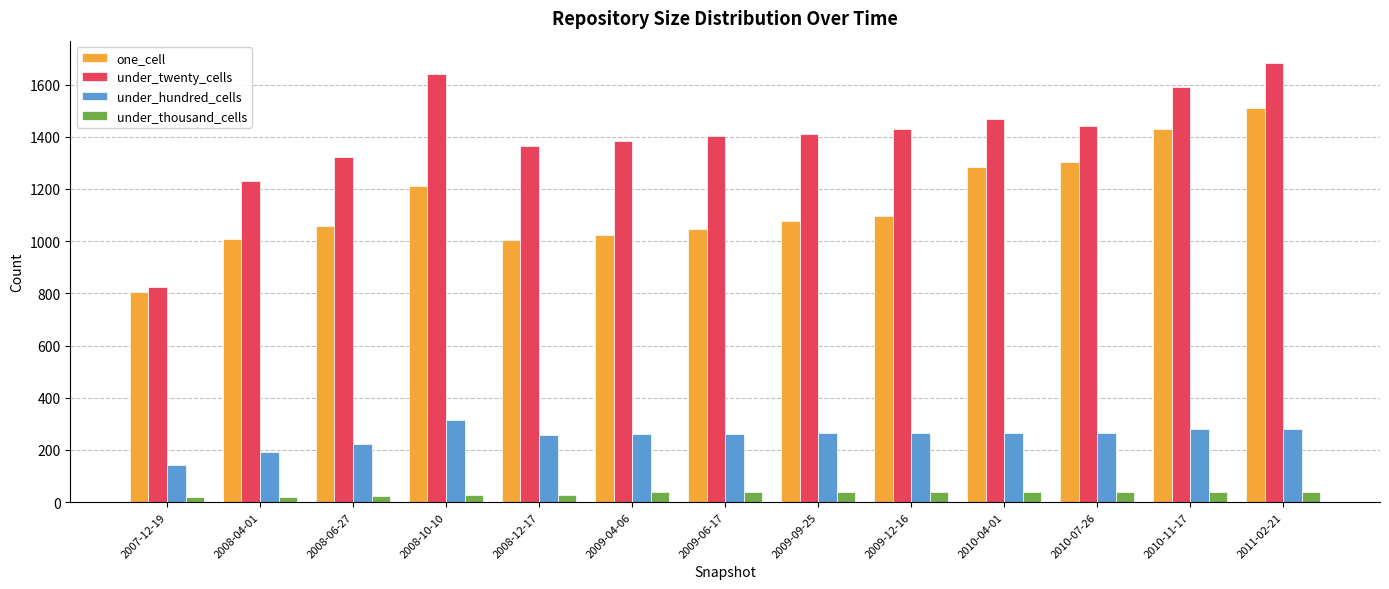

What is the difference between the maximum and minimum values in the under_thousand_cells series?

20